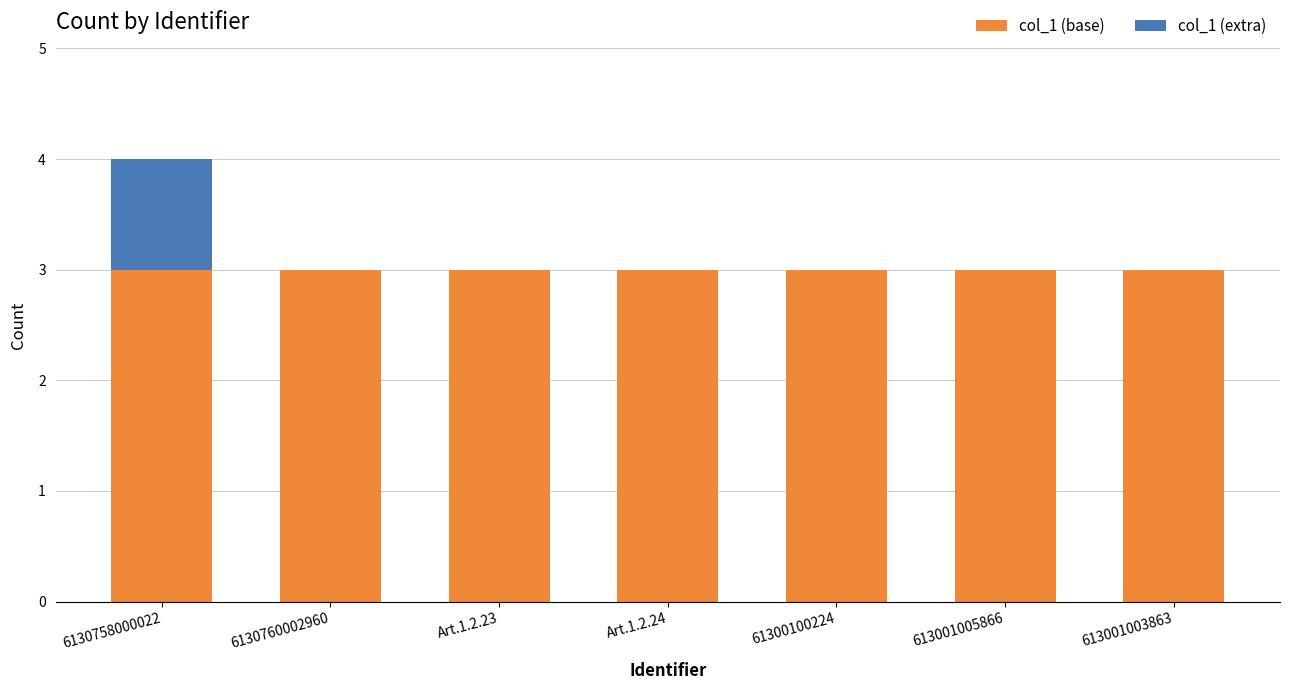

What is the sum of the col_1 (base) values at 61300100224 and 613001003863?

6